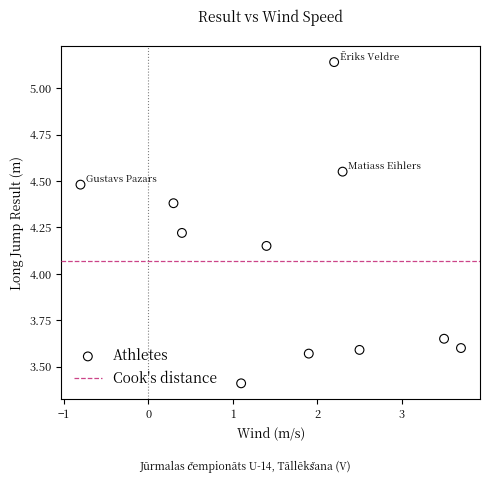

What is the range of Y values (max minus min)?

1.7